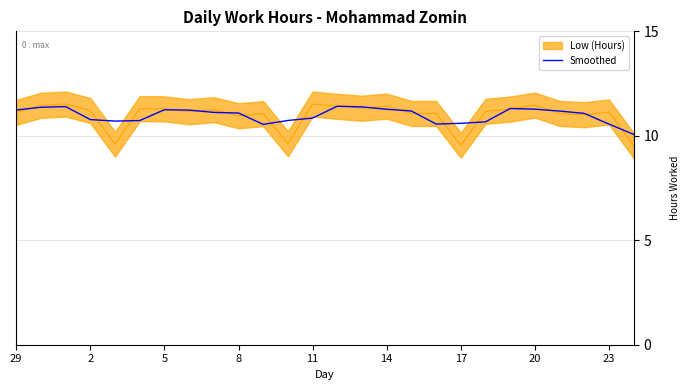

What is the label of the 1st point from the left?

29